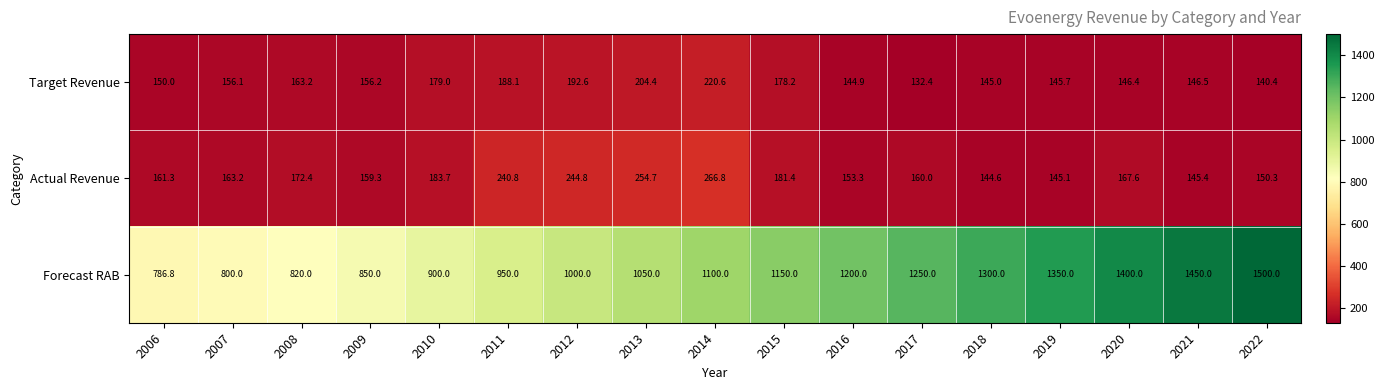

What is the difference between the highest and lowest values at 2009?

693.8